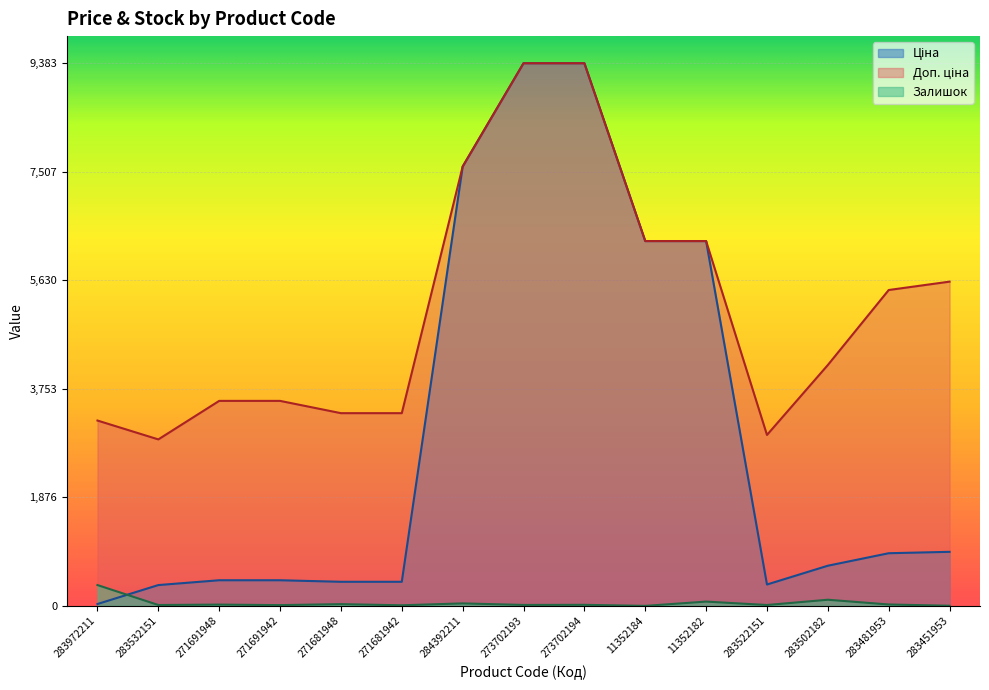

True or false: Доп. ціна and Залишок intersect in this chart.

False